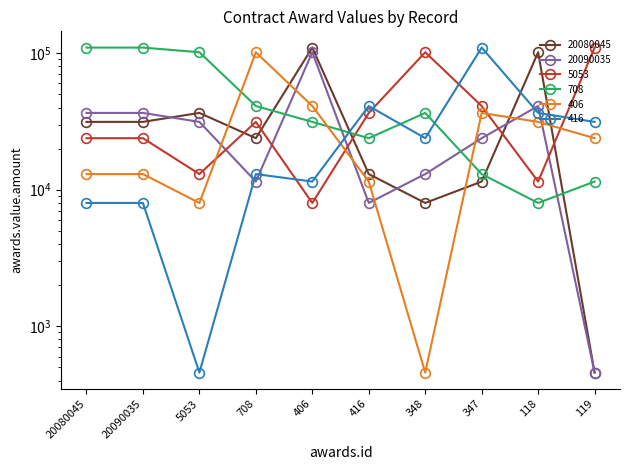

At which label does 708 reach its peak?

20080045